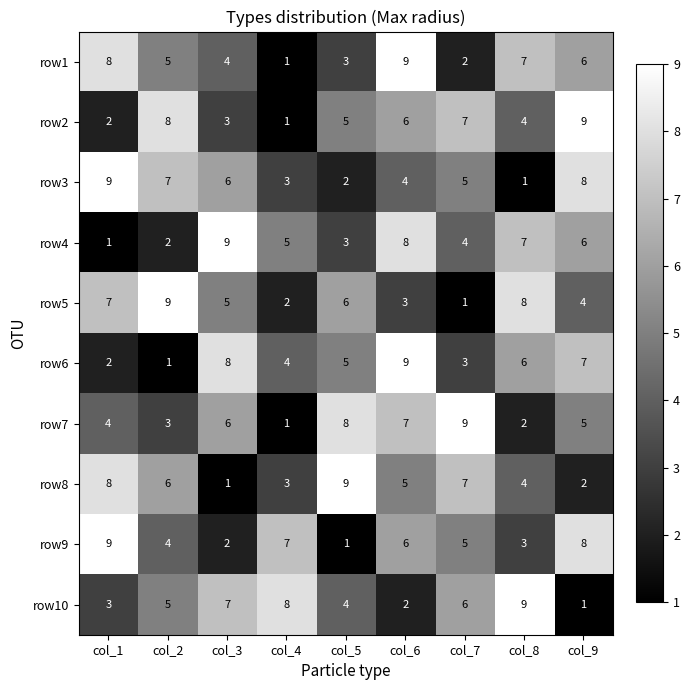

At which category is the sum across all series the highest?

col_6